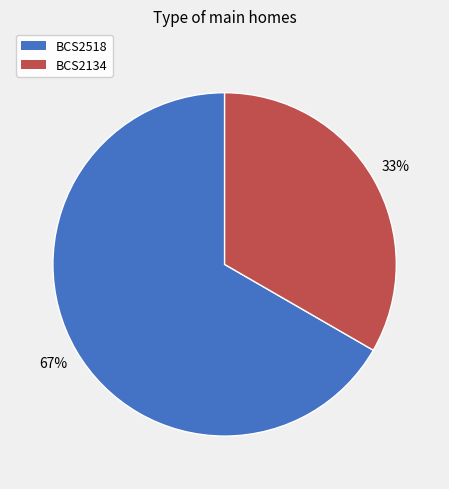

How many slices are in this pie chart?

2